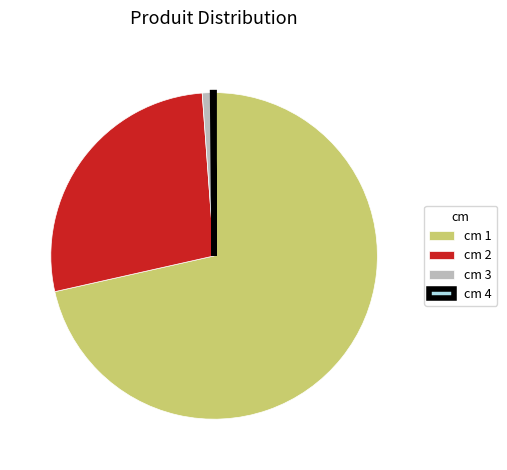

The cm 2 slice represents 41% of the pie. True or false?

False